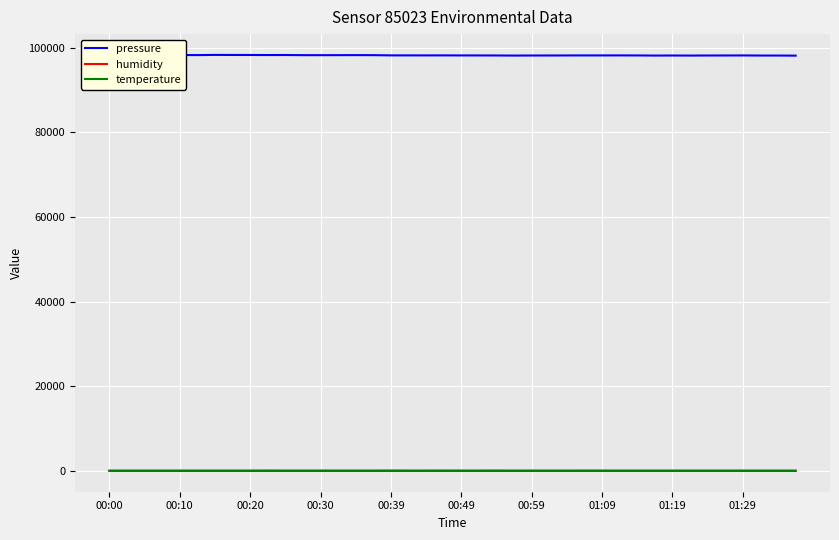

True or false: pressure and temperature cross at least once.

False